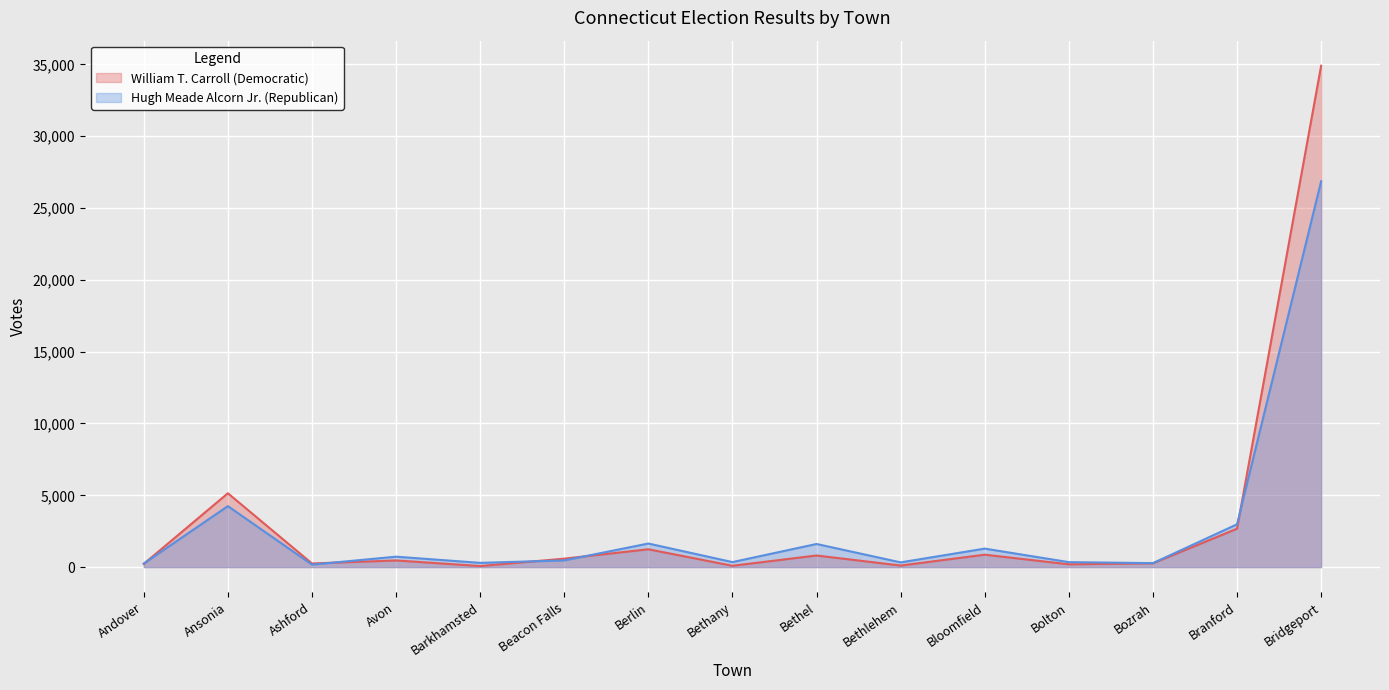

What is the label of the 13th point from the left?

Bozrah